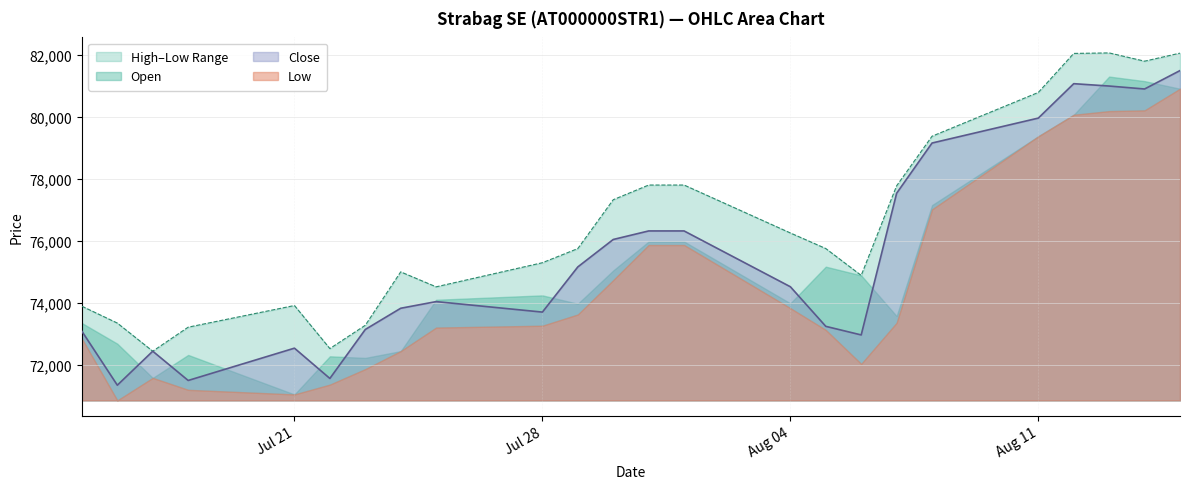

At how many categories does at least one series exceed 81826?

3